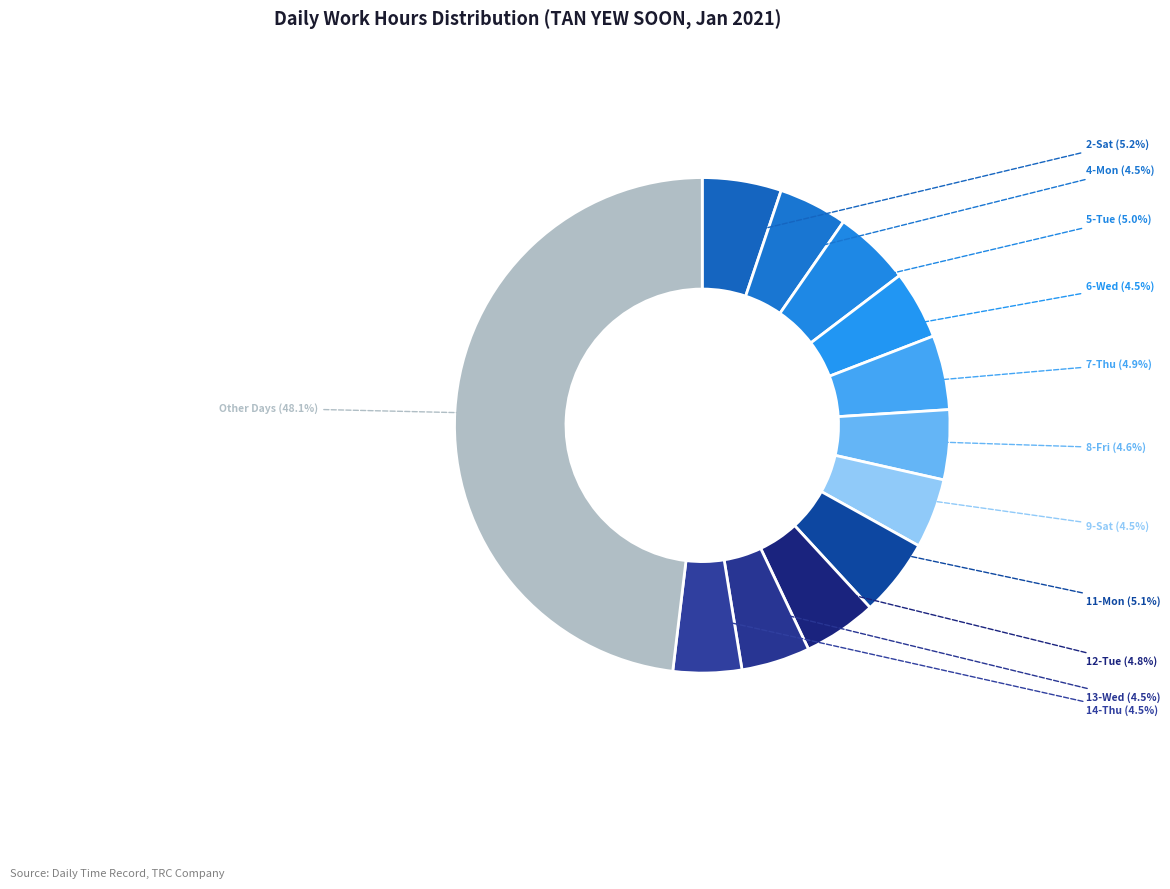

Does 5-Tue account for over 50% of the chart?

No